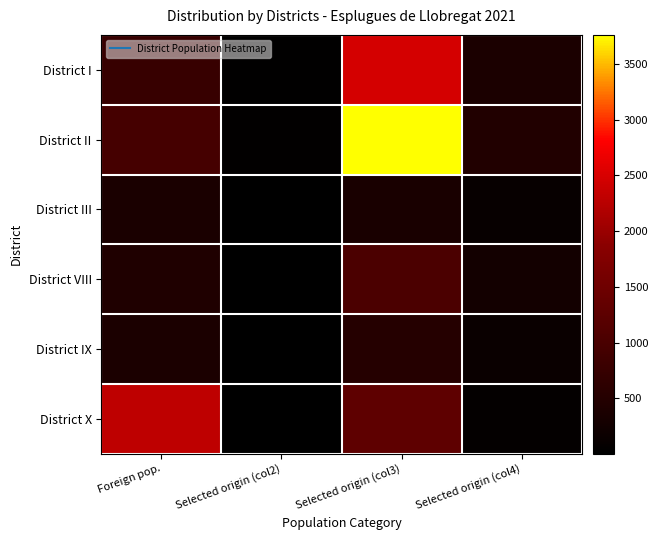

Which series has the largest total across all categories?

District II